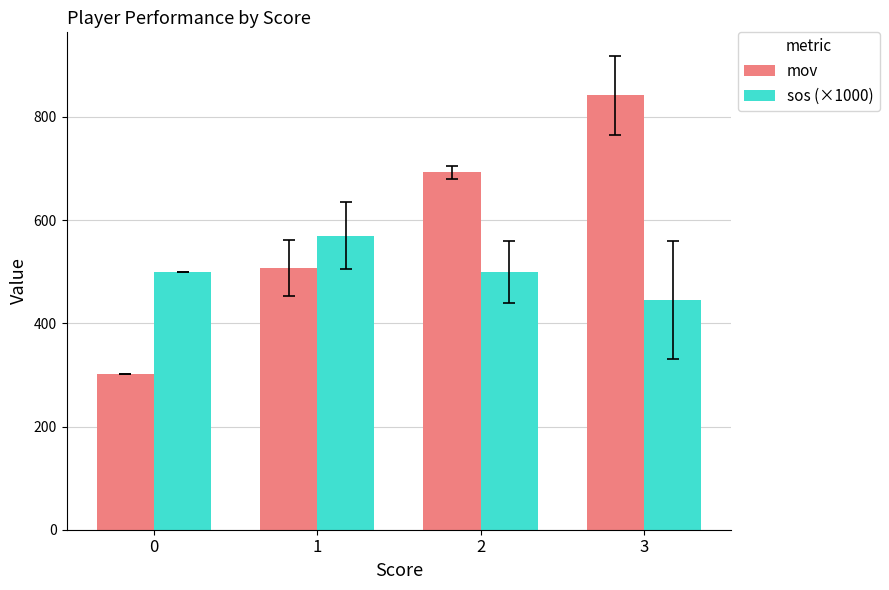

What is the sum of all sos (×1000) values?

2015.0